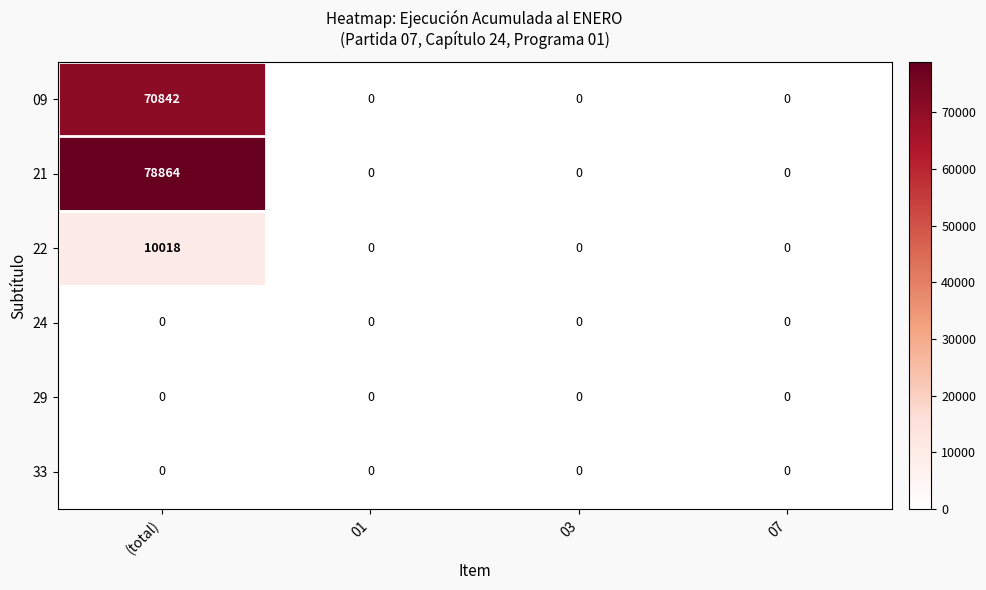

What is the sum of all 21 values?

78864